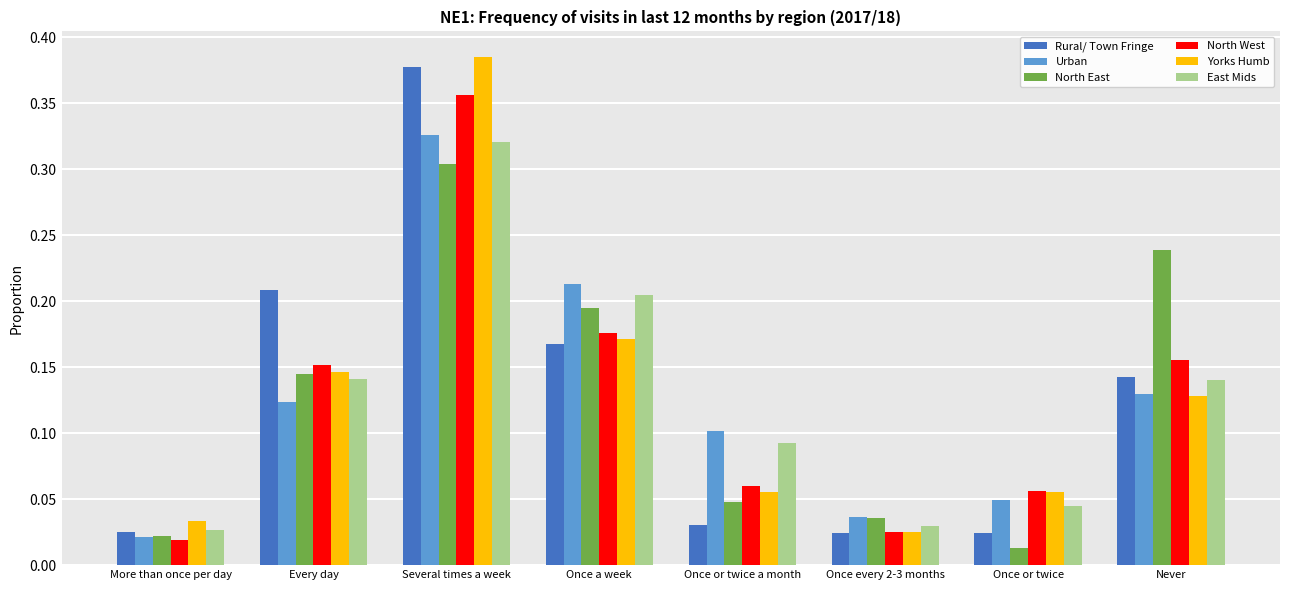

What is the sum of all Urban values?

1.0